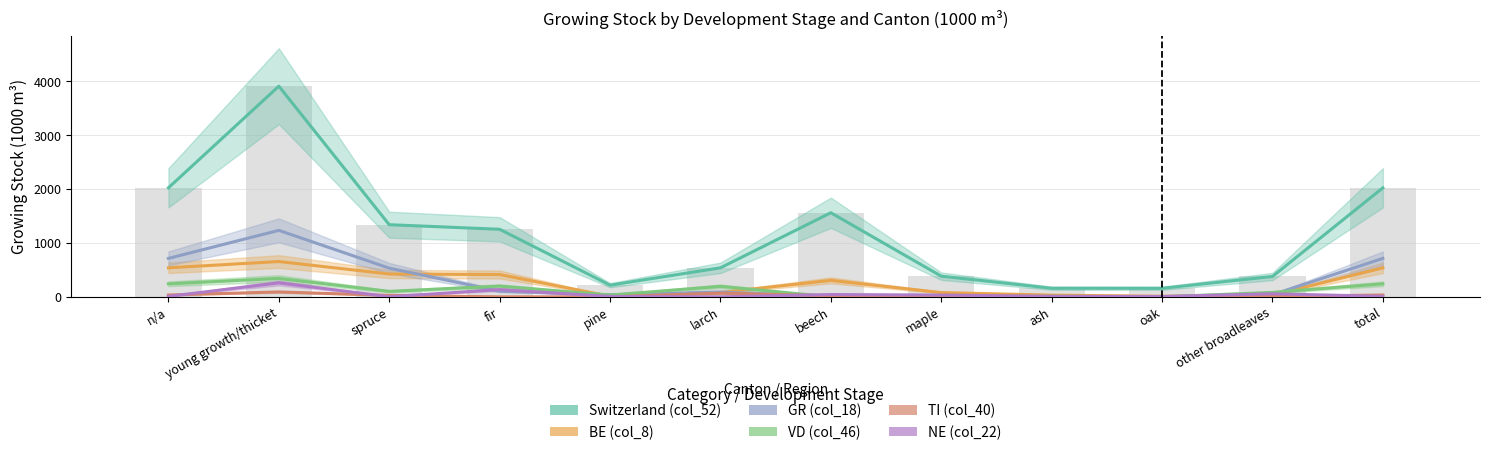

Rank the series by their maximum value, from lowest to highest.

TI (col_40), NE (col_22), VD (col_46), BE (col_8), GR (col_18), Switzerland (col_52)